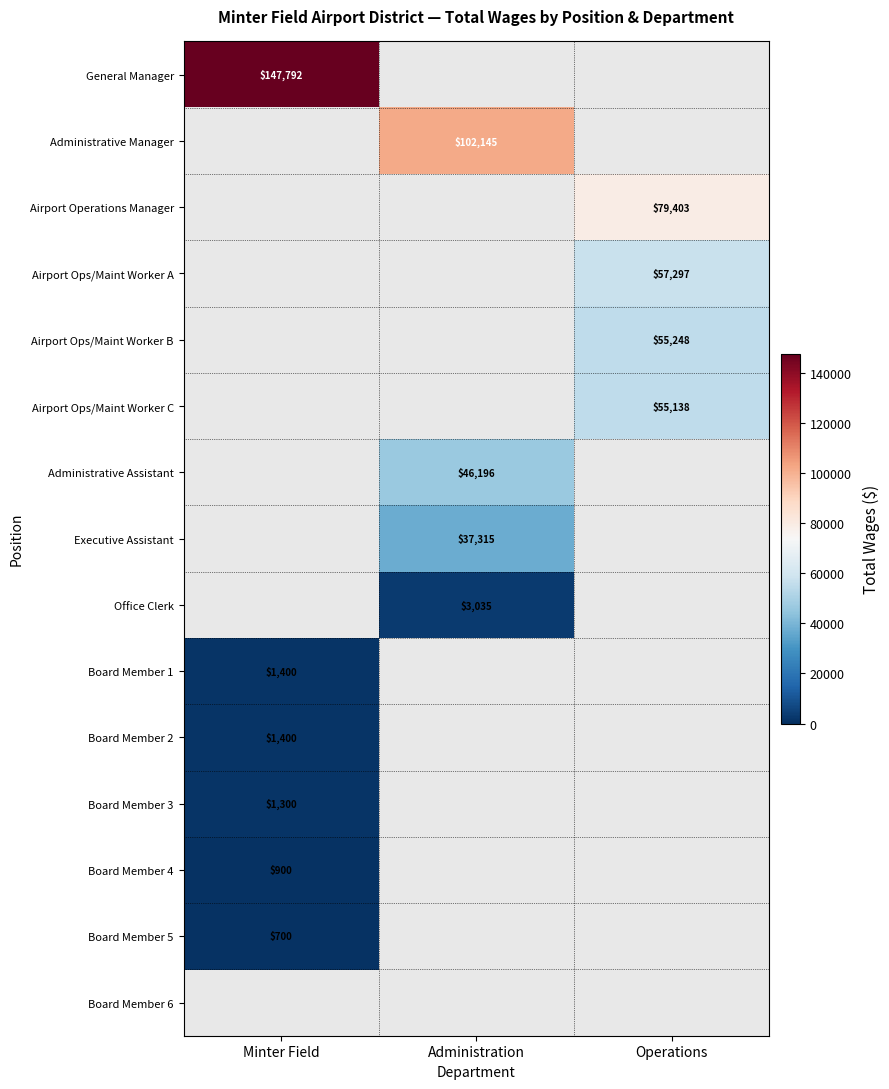

At how many categories does at least one series exceed 28562?

3